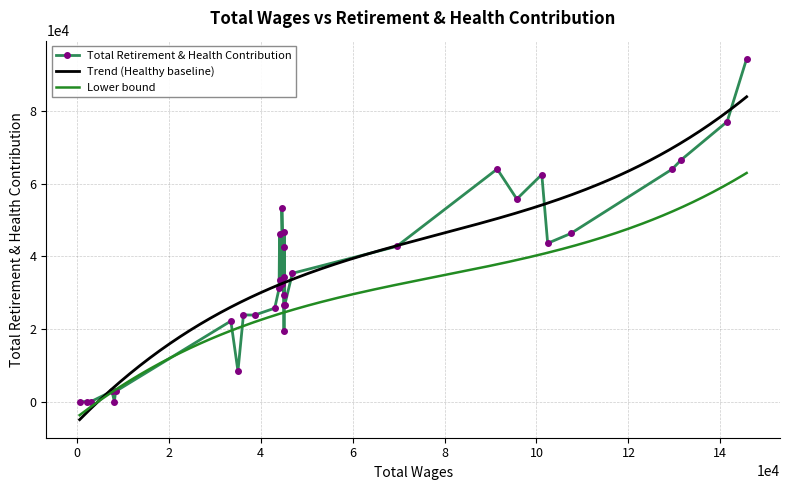

What is the value of the 18th point from the left?

29386